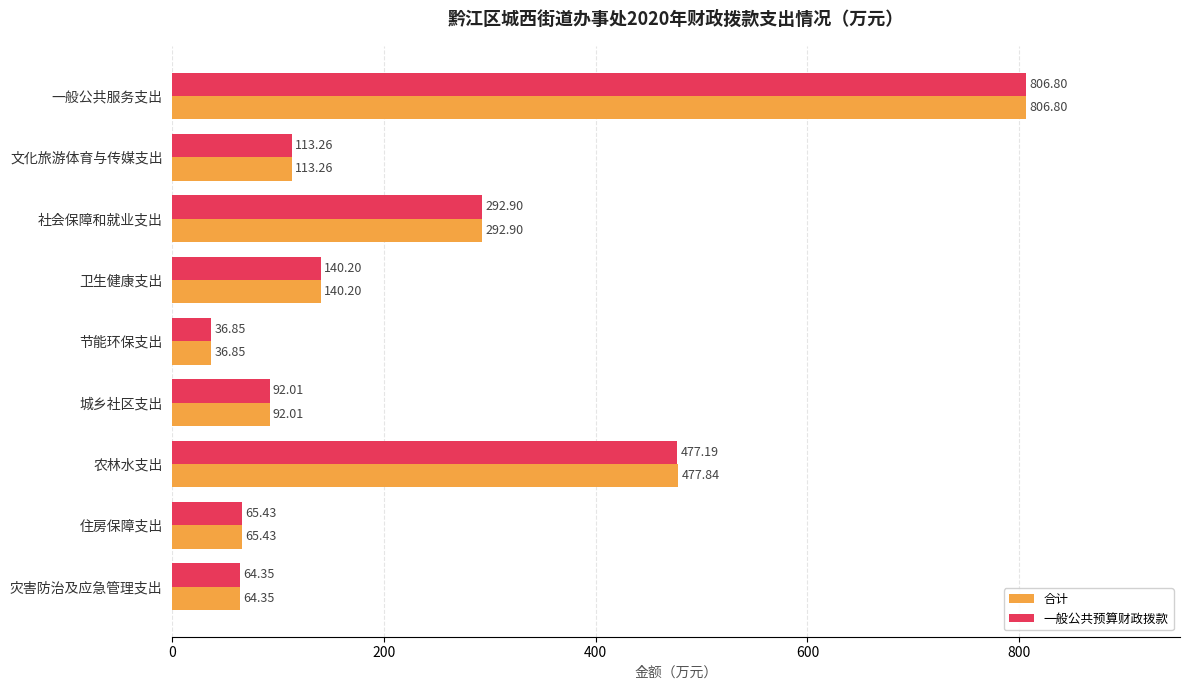

What is the difference between the second highest and second lowest values in the 一般公共预算财政拨款 series?

412.8